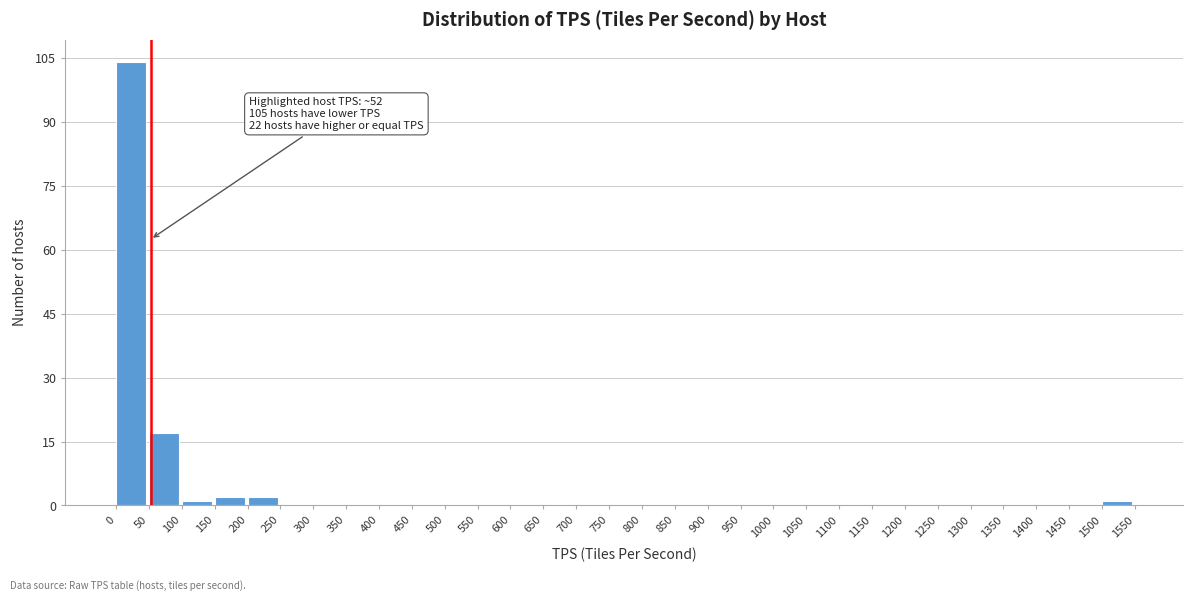

Which range on the x-axis has the tallest bar?

0 to 50